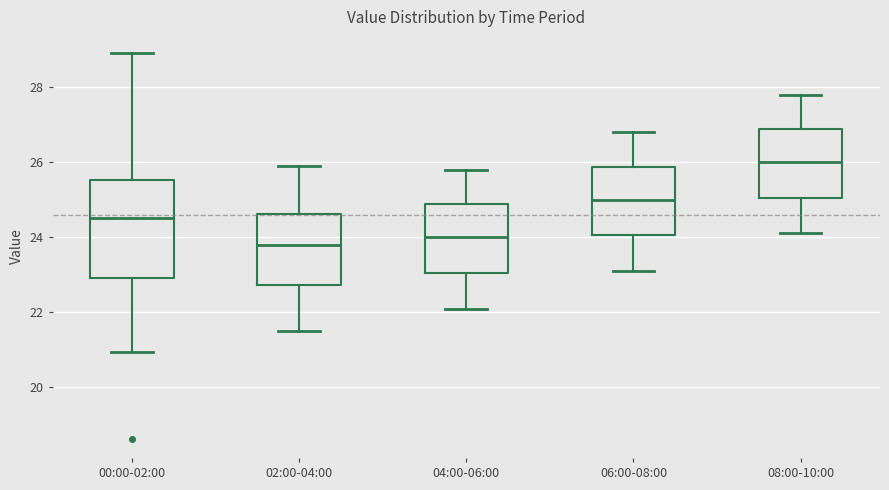

Reading left to right, read every box against the y-axis: the position of its median line, the range the box covers, and the ends of its whiskers. The values are not printed on the chart, so give them approximately, as read against the axis.

00:00-02:00: median 24.6, box 23.0 to 25.6, whiskers 21.0 to 29.0
02:00-04:00: median 23.8, box 22.8 to 24.6, whiskers 21.6 to 26.0
04:00-06:00: median 24.0, box 23.0 to 24.8, whiskers 22.2 to 25.8
06:00-08:00: median 25.0, box 24.0 to 25.8, whiskers 23.2 to 26.8
08:00-10:00: median 26.0, box 25.0 to 26.8, whiskers 24.2 to 27.8